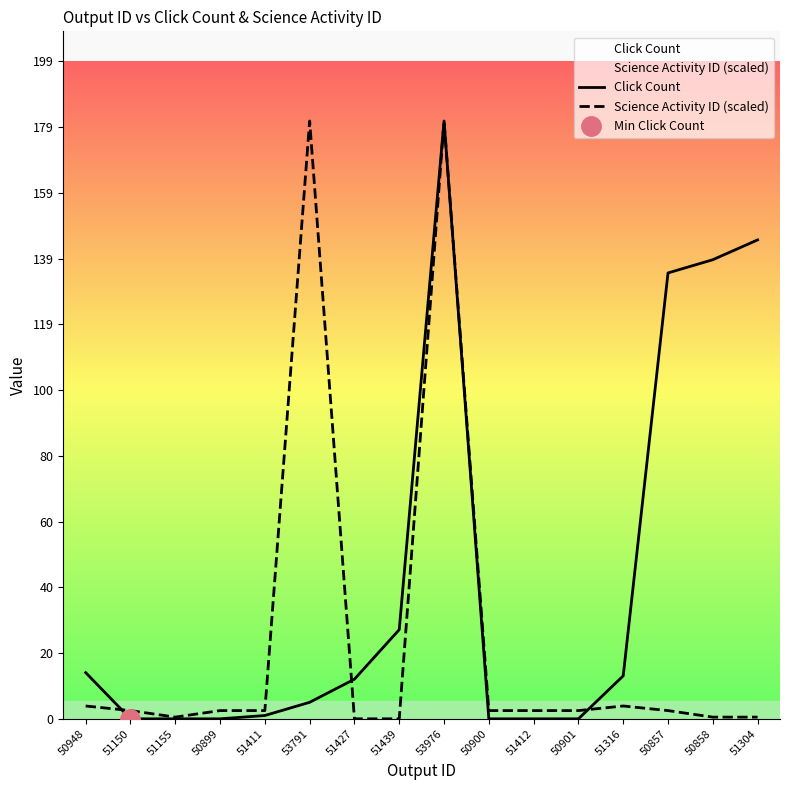

How many intersections are there between Science Activity ID (scaled) and Click Count?

3